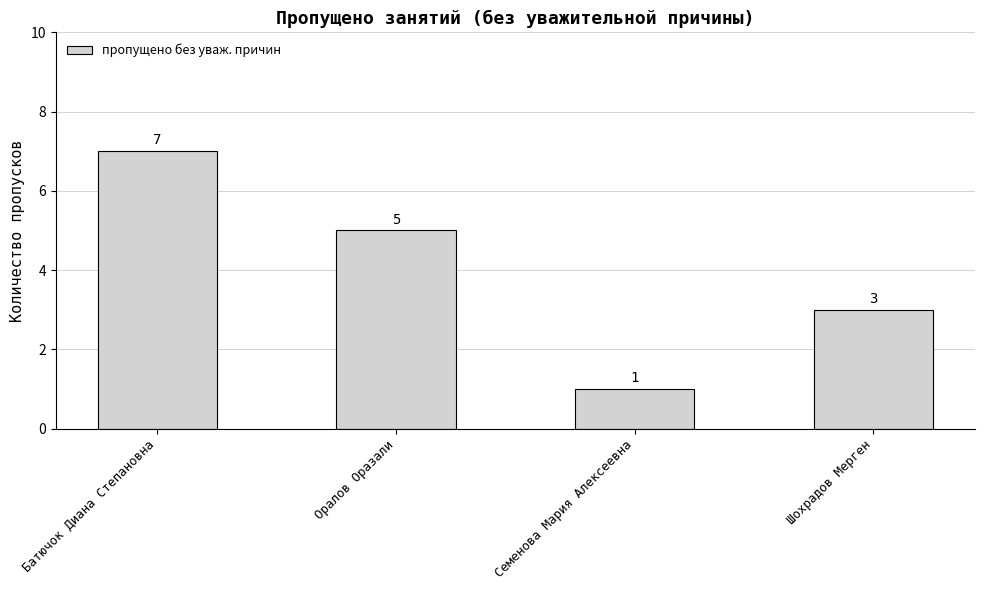

Rank the categories by value from lowest to highest.

Семенова Мария Алексеевна, Шохрадов Мерген, Оралов Оразали, Батючок Диана Степановна